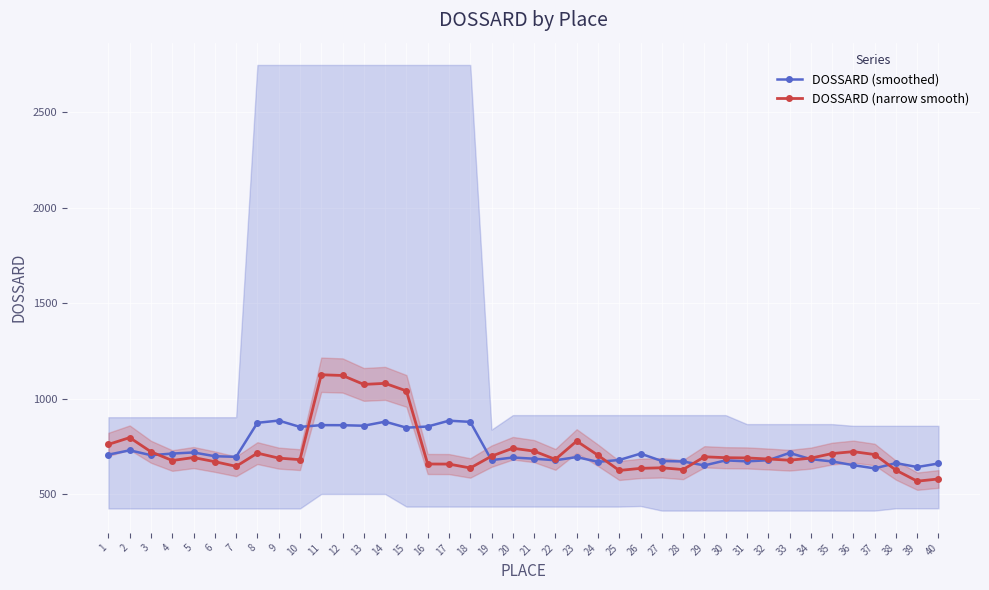

What is the lowest value of the DOSSARD (narrow smooth) series?

567.0